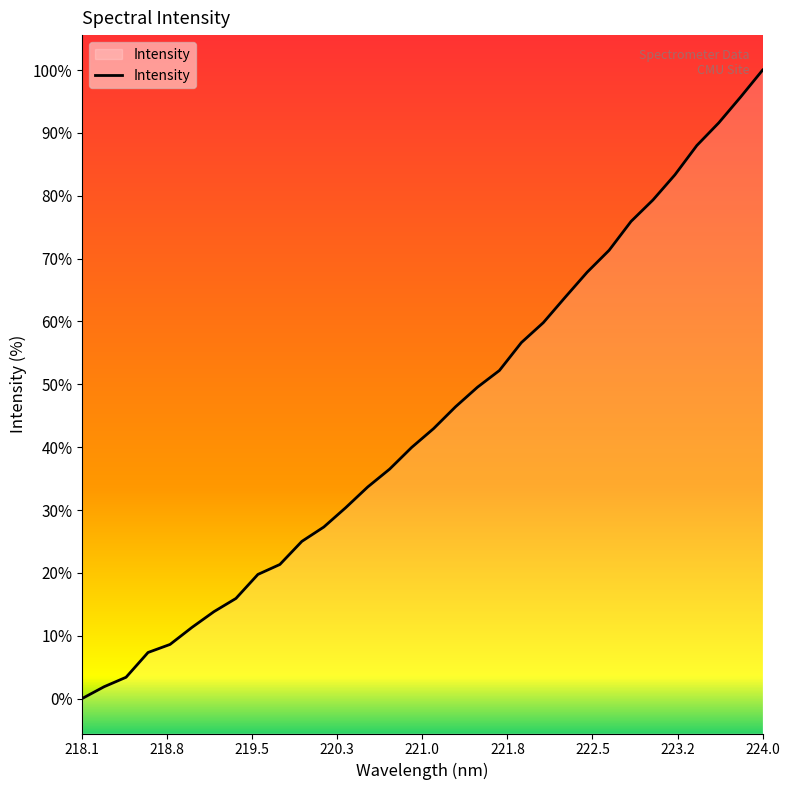

Does the chart display data point markers on the line(s)?

No